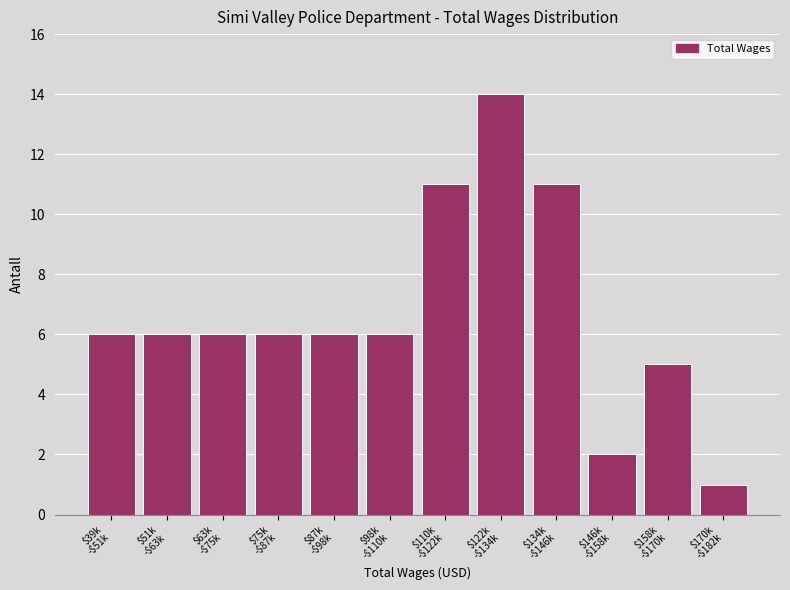

What is the difference between the second highest and second lowest values?

9